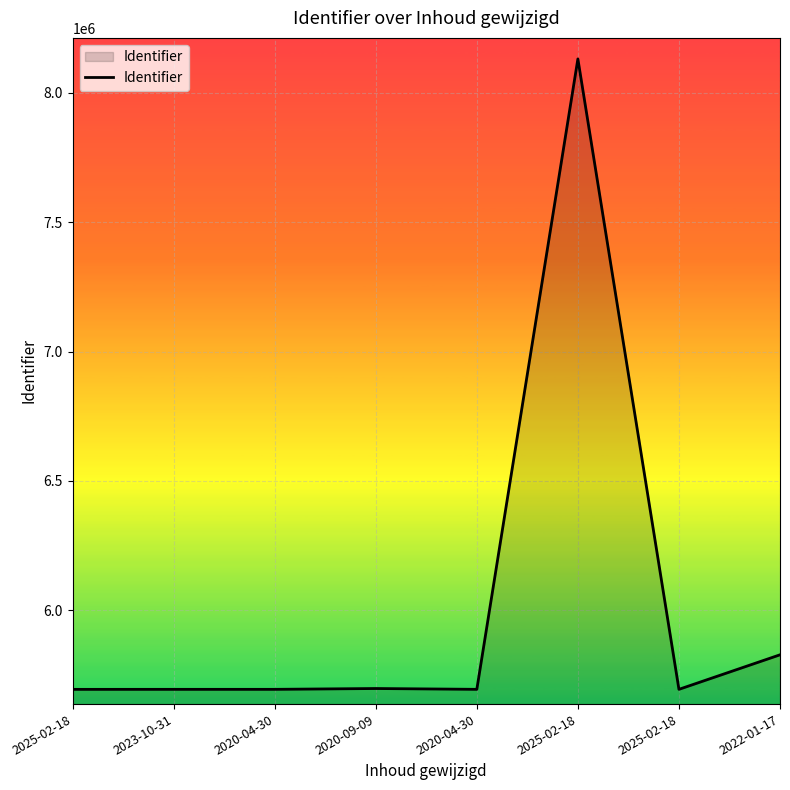

How many lines are shown in the chart?

1